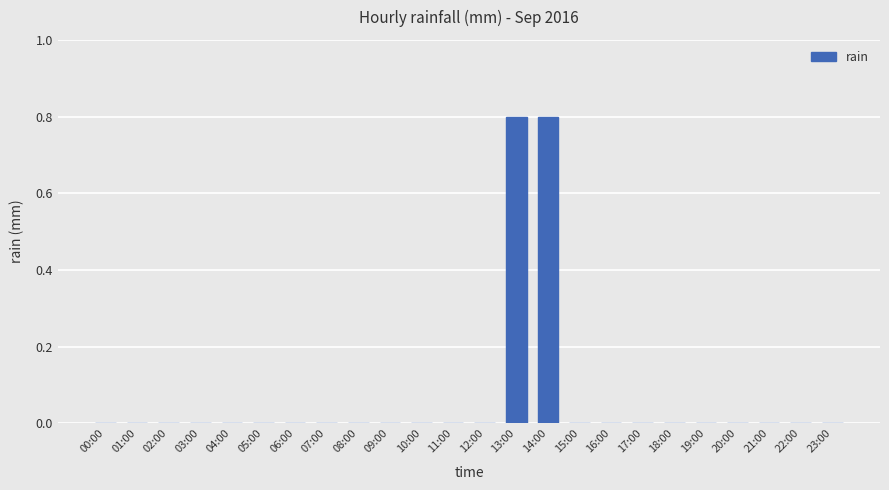

What is the change in value from 12:00 to 14:00?

+0.8